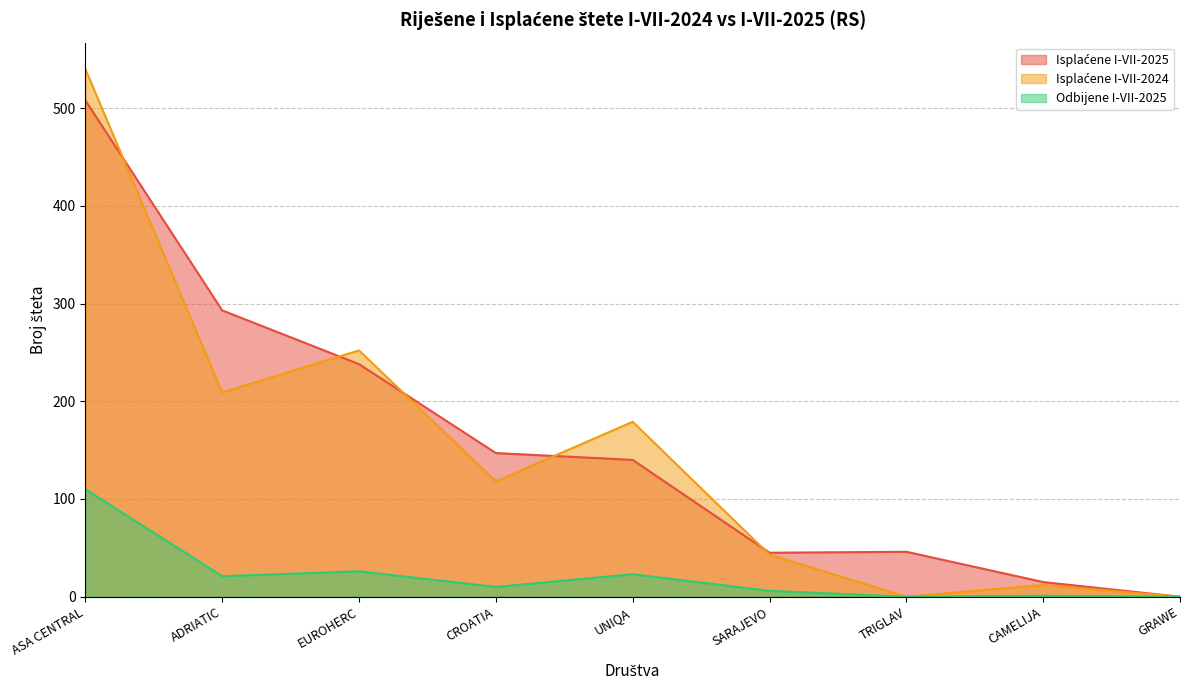

What is the label of the 7th point from the left?

TRIGLAV